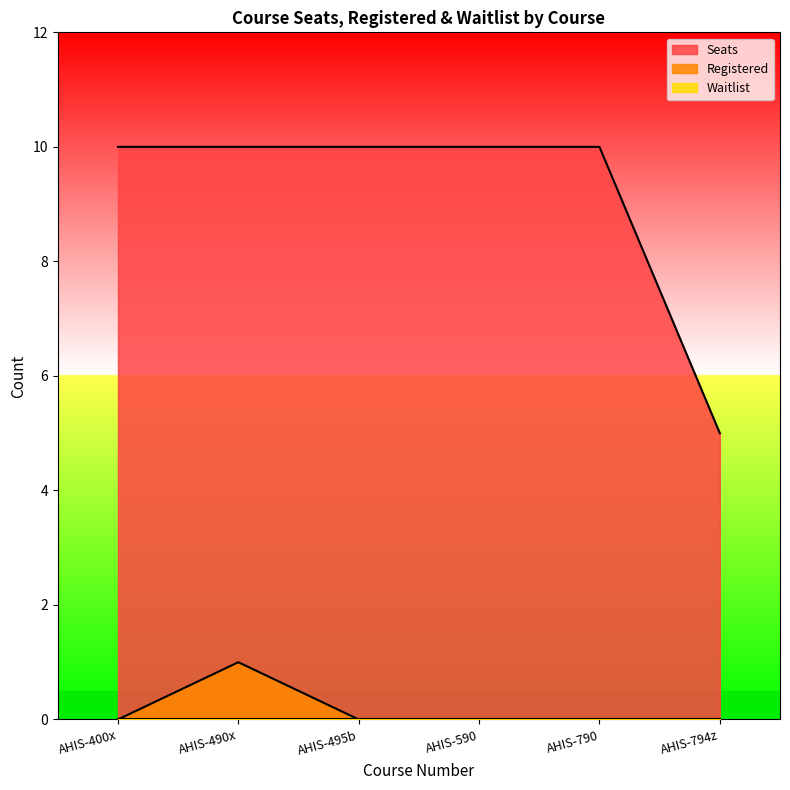

Rank the categories by Seats value from lowest to highest.

AHIS-794z, AHIS-400x, AHIS-490x, AHIS-495b, AHIS-590, AHIS-790